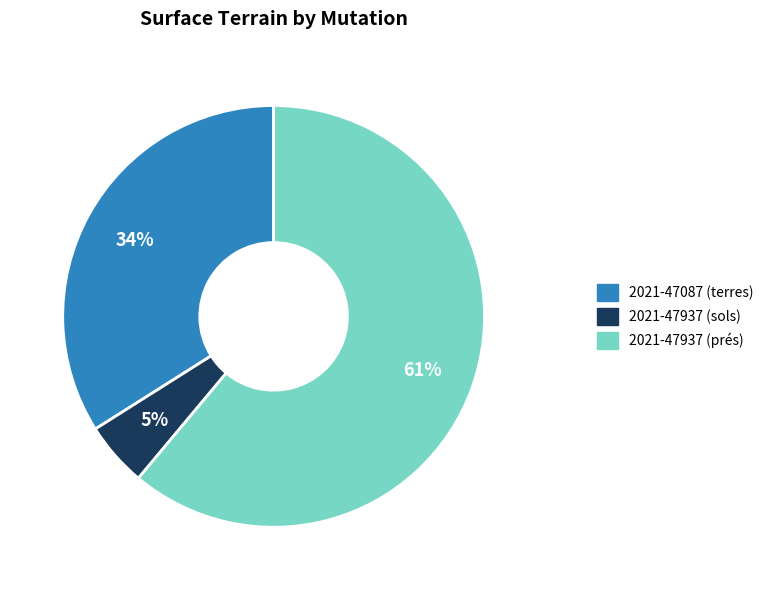

Rank the categories by value from lowest to highest.

2021-47937 (sols), 2021-47087 (terres), 2021-47937 (prés)